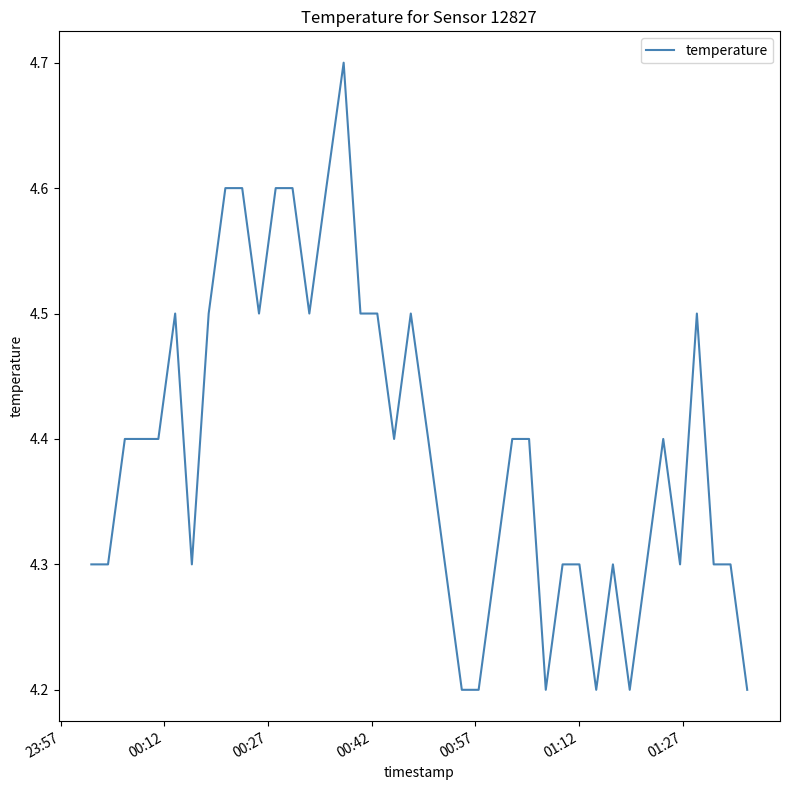

What is the greatest value displayed?

4.7